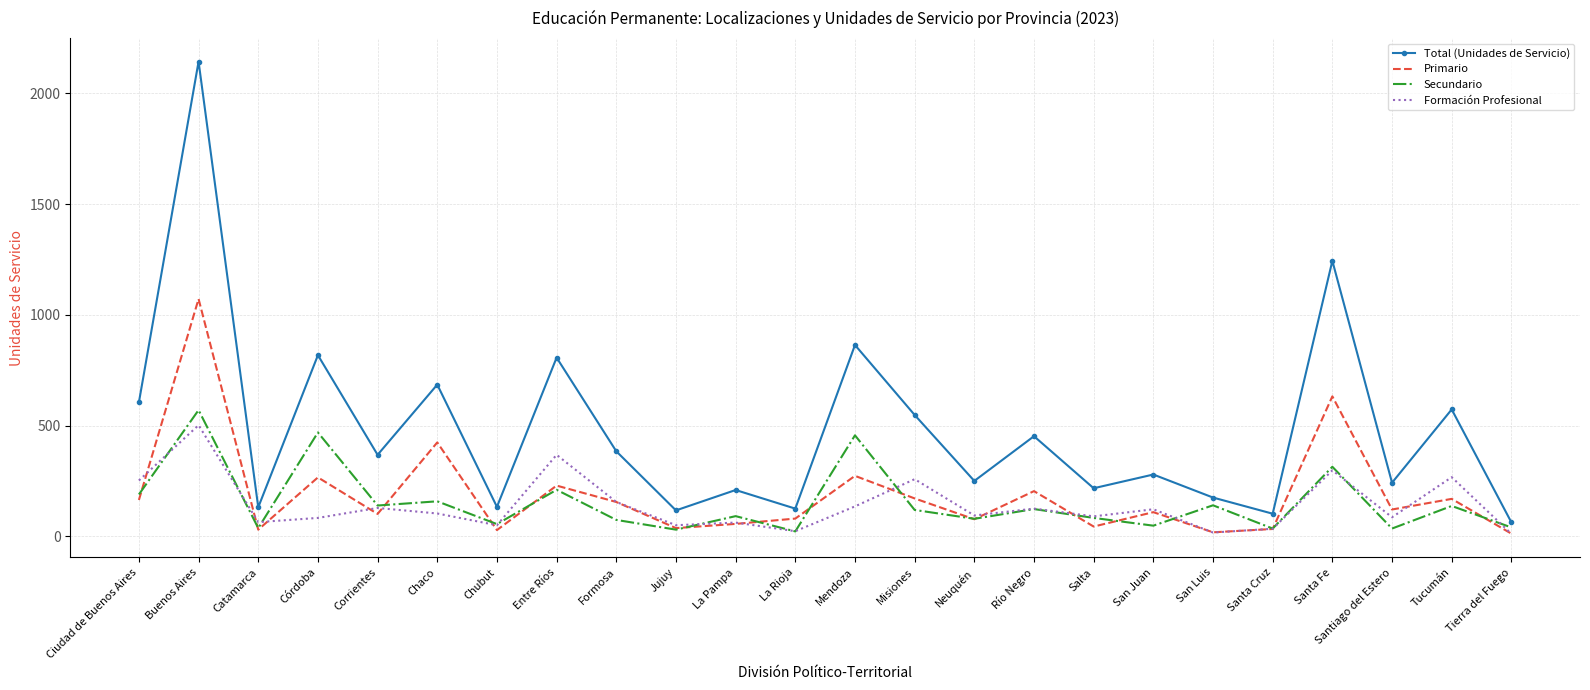

Between La Pampa and Tucumán, which series saw the biggest shift?

Total (Unidades de Servicio)